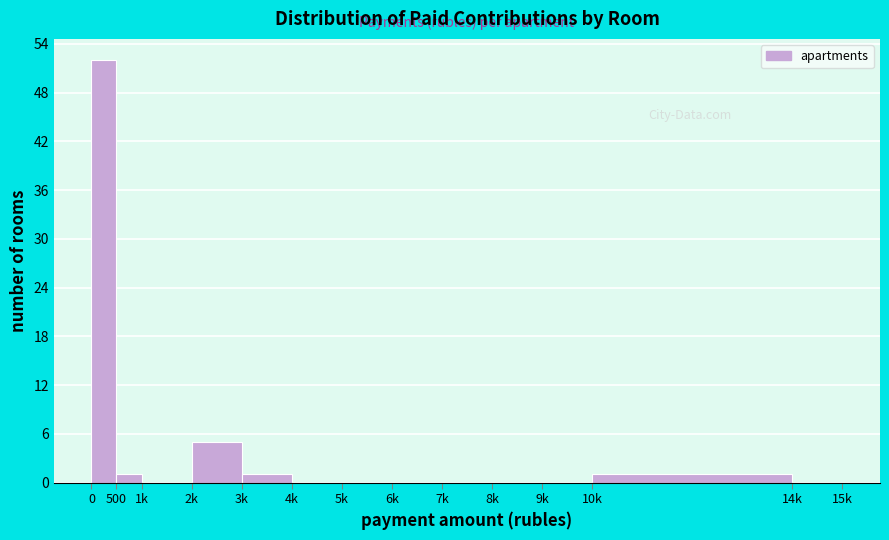

Reading right to left, extract all data points from this chart.

14k=0	10k=1	9k=0	8k=0	7k=0	6k=0	5k=0	4k=0	3k=1	2k=5	1k=0	500=1	0=52